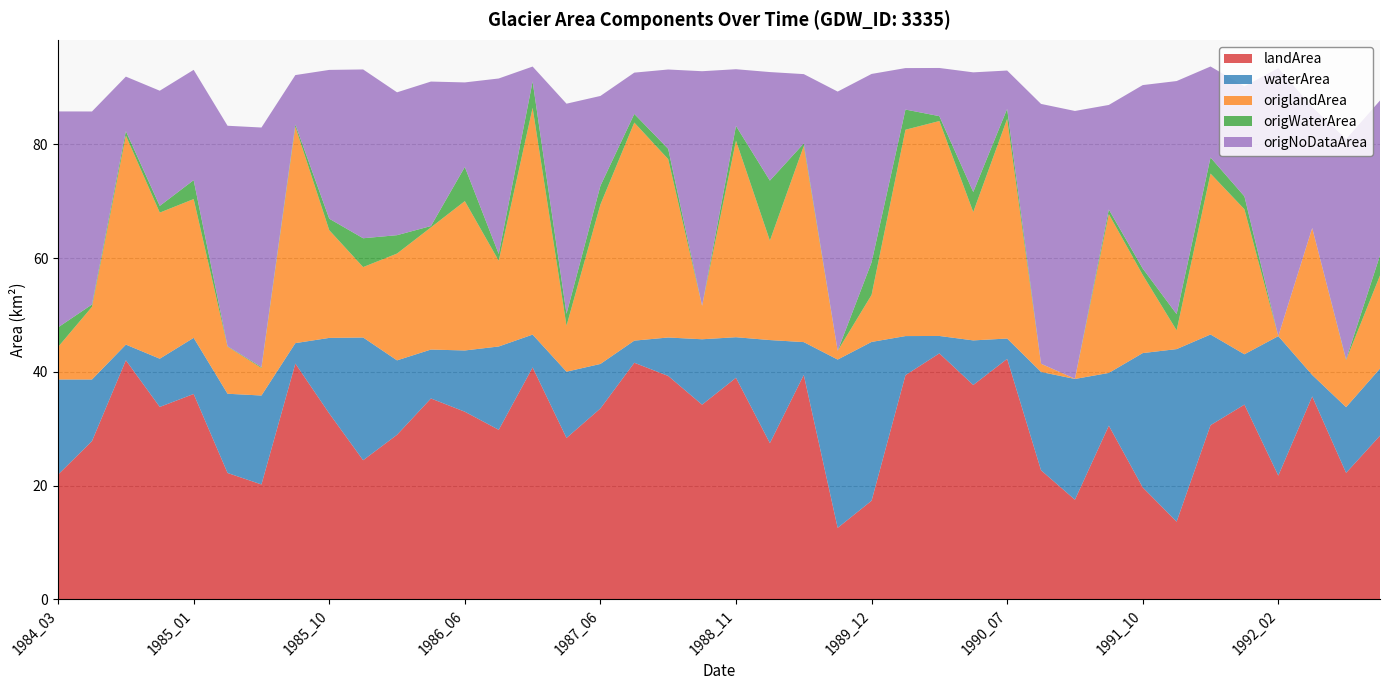

Reading right to left, list all the values displayed in this chart.

landArea: 1992_08=28.8	1992_06=22.3	1992_05=35.7	1992_02=21.8	1992_01=34.3	1991_12=30.6	1991_11=13.7	1991_10=19.7	1991_05=30.6	1991_04=17.5	1990_08=22.7	1990_07=42.3	1990_06=37.7	1990_05=43.3	1990_01=39.4	1989_12=17.4	1989_11=12.6	1989_09=39.5	1989_03=27.5	1988_11=39.0	1988_01=34.2	1987_09=39.3	1987_07=41.6	1987_06=33.6	1987_05=28.4	1986_10=40.8	1986_08=29.8	1986_06=33.0	1986_05=35.3	1986_01=28.9	1985_12=24.5	1985_10=32.7	1985_08=41.5	1985_07=20.2	1985_04=22.2	1985_01=36.1	1984_08=33.9	1984_07=42.1	1984_04=27.8	1984_03=22.0
waterArea: 1992_08=11.8	1992_06=11.6	1992_05=3.8	1992_02=24.5	1992_01=8.8	1991_12=15.9	1991_11=30.3	1991_10=23.6	1991_05=9.3	1991_04=21.2	1990_08=17.3	1990_07=3.6	1990_06=7.8	1990_05=3.1	1990_01=6.9	1989_12=27.9	1989_11=29.6	1989_09=5.8	1989_03=18.1	1988_11=7.1	1988_01=11.5	1987_09=6.8	1987_07=3.9	1987_06=7.8	1987_05=11.7	1986_10=5.8	1986_08=14.7	1986_06=10.8	1986_05=8.6	1986_01=13.1	1985_12=21.6	1985_10=13.3	1985_08=3.6	1985_07=15.6	1985_04=13.9	1985_01=9.9	1984_08=8.5	1984_07=2.8	1984_04=10.8	1984_03=16.7
origlandArea: 1992_08=16.4	1992_06=8.3	1992_05=25.8	1992_02=0.0	1992_01=25.5	1991_12=28.3	1991_11=3.3	1991_10=13.7	1991_05=27.9	1991_04=0.0	1990_08=1.4	1990_07=38.6	1990_06=22.6	1990_05=37.8	1990_01=36.3	1989_12=8.3	1989_11=1.5	1989_09=34.5	1989_03=17.5	1988_11=34.6	1988_01=5.9	1987_09=31.4	1987_07=38.3	1987_06=28.0	1987_05=8.1	1986_10=39.9	1986_08=15.1	1986_06=26.3	1986_05=21.5	1986_01=18.8	1985_12=12.4	1985_10=18.9	1985_08=38.1	1985_07=4.8	1985_04=8.3	1985_01=24.4	1984_08=25.7	1984_07=36.8	1984_04=12.8	1984_03=5.7
origWaterArea: 1992_08=3.5	1992_06=0.1	1992_05=0.0	1992_02=0.0	1992_01=2.3	1991_12=2.8	1991_11=2.9	1991_10=1.1	1991_05=0.8	1991_04=0.0	1990_08=0.0	1990_07=1.8	1990_06=3.5	1990_05=0.9	1990_01=3.5	1989_12=5.7	1989_11=0.0	1989_09=0.4	1989_03=10.6	1988_11=2.6	1988_01=0.0	1987_09=1.8	1987_07=1.5	1987_06=3.3	1987_05=2.1	1986_10=4.6	1986_08=1.2	1986_06=6.0	1986_05=0.2	1986_01=3.2	1985_12=5.1	1985_10=2.0	1985_08=0.4	1985_07=0.2	1985_04=0.1	1985_01=3.3	1984_08=1.2	1984_07=0.8	1984_04=0.4	1984_03=3.4
origNoDataArea: 1992_08=27.2	1992_06=38.7	1992_05=21.3	1992_02=47.1	1992_01=19.4	1991_12=16.0	1991_11=41.0	1991_10=32.2	1991_05=18.4	1991_04=47.1	1990_08=45.7	1990_07=6.7	1990_06=21.0	1990_05=8.5	1990_01=7.3	1989_12=33.1	1989_11=45.6	1989_09=12.2	1989_03=19.1	1988_11=10.0	1988_01=41.2	1987_09=13.9	1987_07=7.3	1987_06=15.8	1987_05=36.9	1986_10=2.6	1986_08=30.9	1986_06=14.9	1986_05=25.4	1986_01=25.1	1985_12=29.7	1985_10=26.2	1985_08=8.7	1985_07=42.1	1985_04=38.8	1985_01=19.4	1984_08=20.2	1984_07=9.6	1984_04=33.9	1984_03=38.0